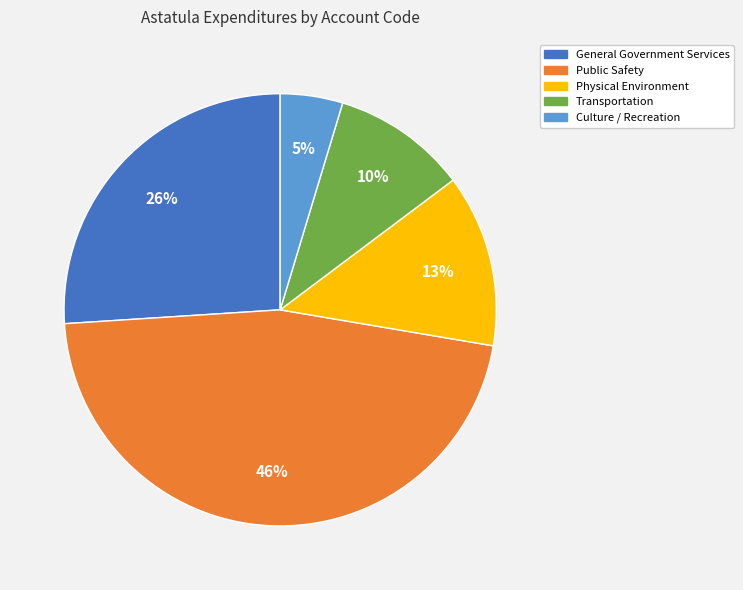

How many slices are in this pie chart?

5